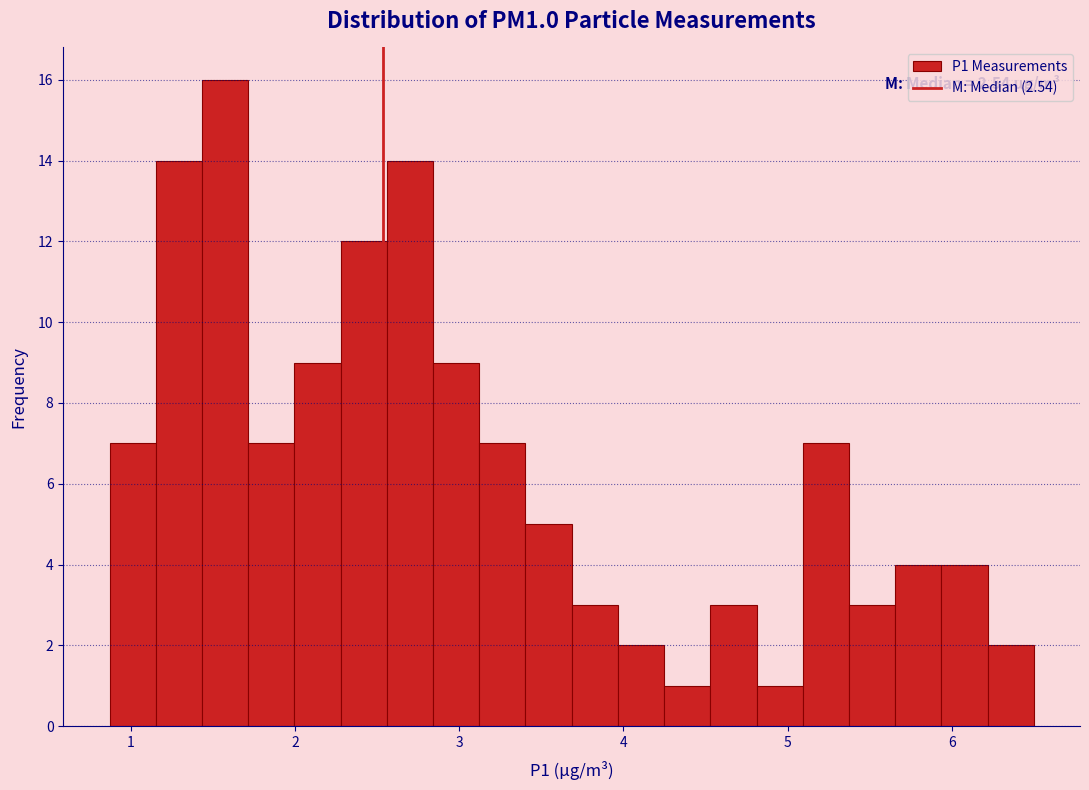

Read against the x-axis, roughly where is the centre of the tallest bar?

1.6